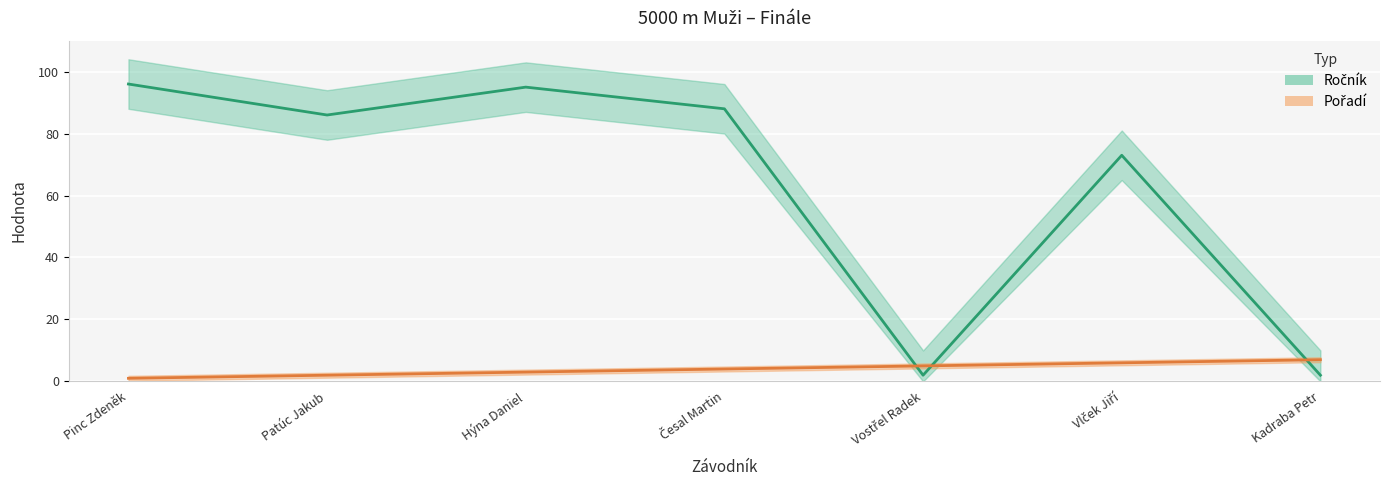

How many times do Pořadí and Ročník cross each other?

3